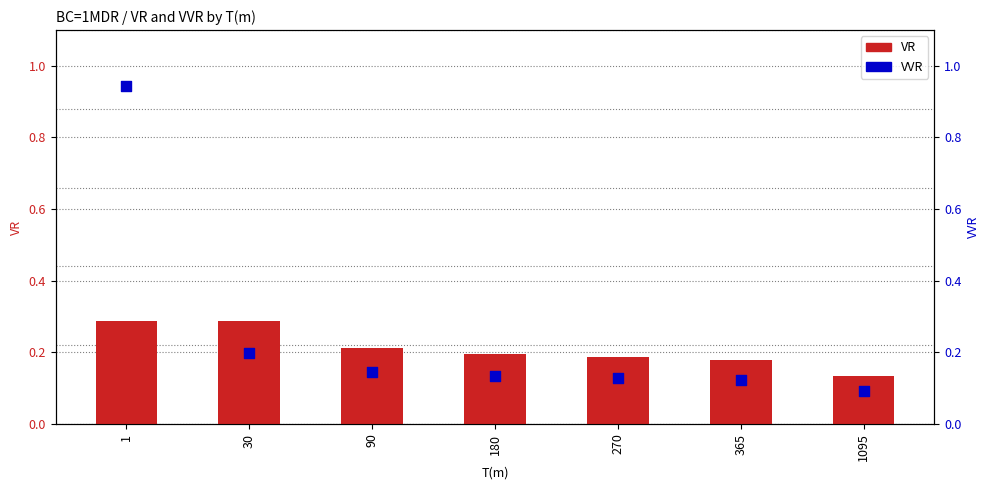

What is the total value across all series at 30?

0.5